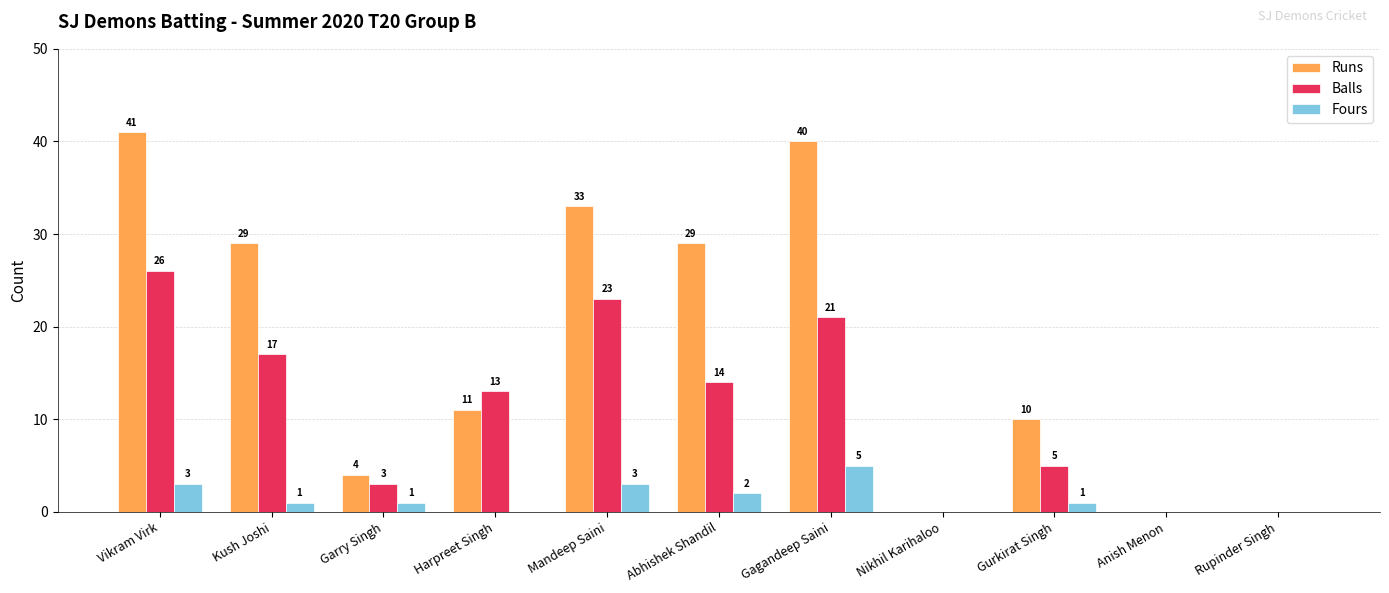

Which series changed the most between Harpreet Singh and Rupinder Singh?

Balls